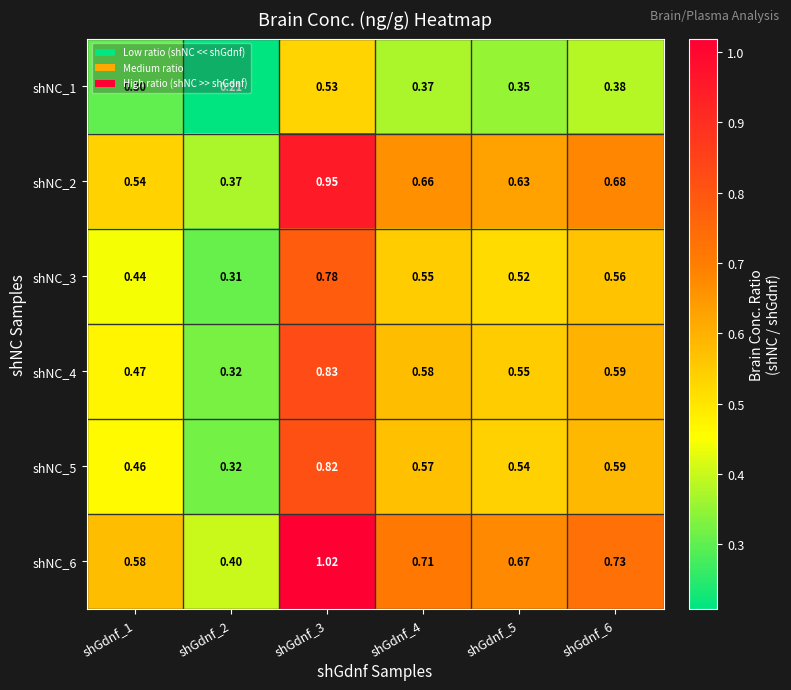

Is the value of shNC_6 at shGdnf_6 greater than the value of shNC_1 at shGdnf_5?

Yes